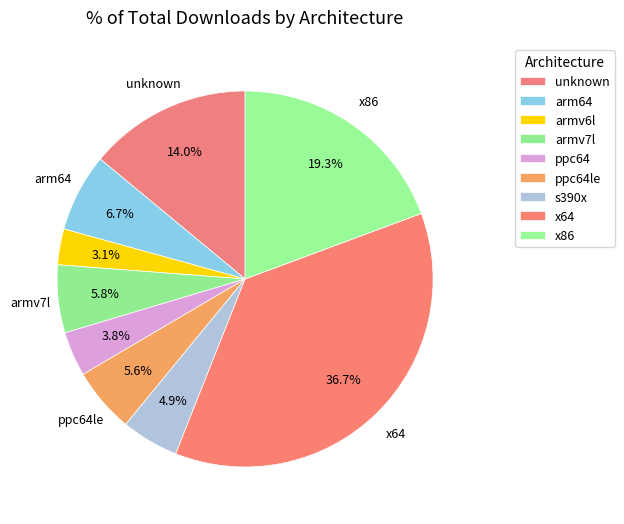

Rank the categories by value from lowest to highest.

armv6l, ppc64, s390x, ppc64le, armv7l, arm64, unknown, x86, x64